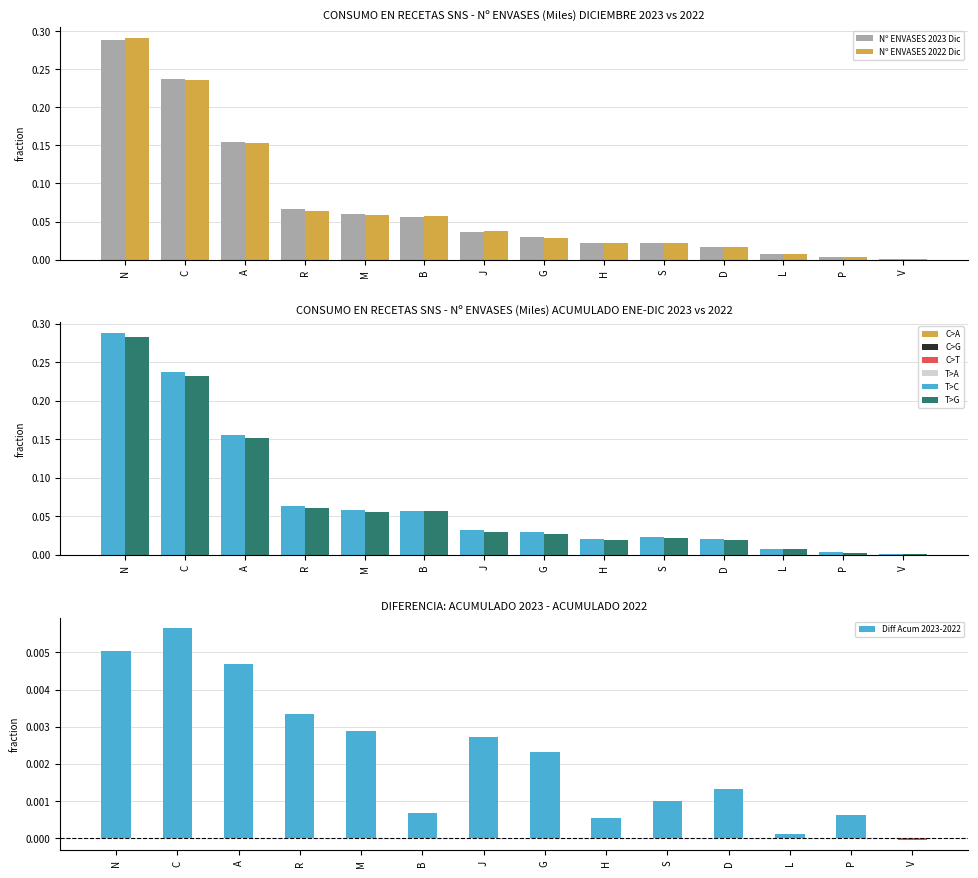

Where is Nº ENVASES 2023 Dic nearest to the value 0?

V